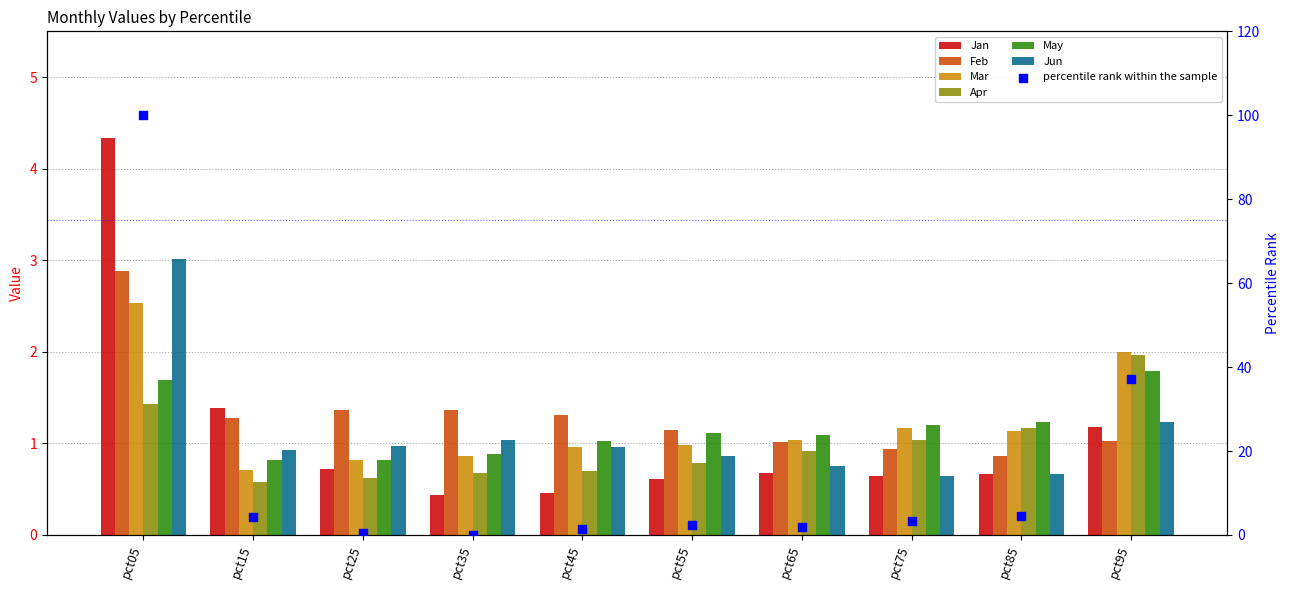

Is the value of May at pct65 greater than the value of Jan at pct15?

No